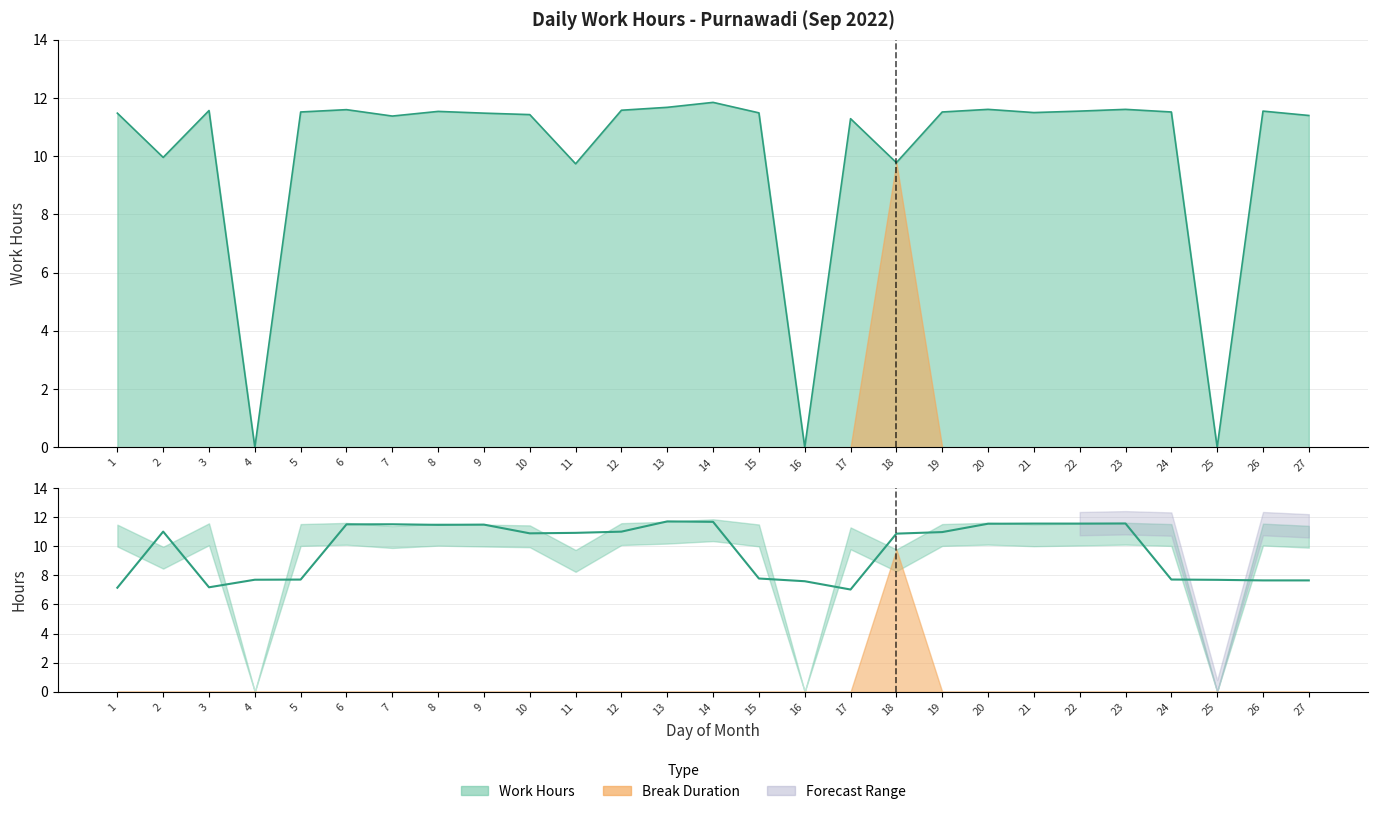

List the labels in order of value, smallest first.

17, 1, 3, 16, 26, 27, 25, 4, 5, 24, 15, 18, 10, 11, 19, 12, 2, 8, 9, 6, 7, 20, 21, 22, 23, 14, 13